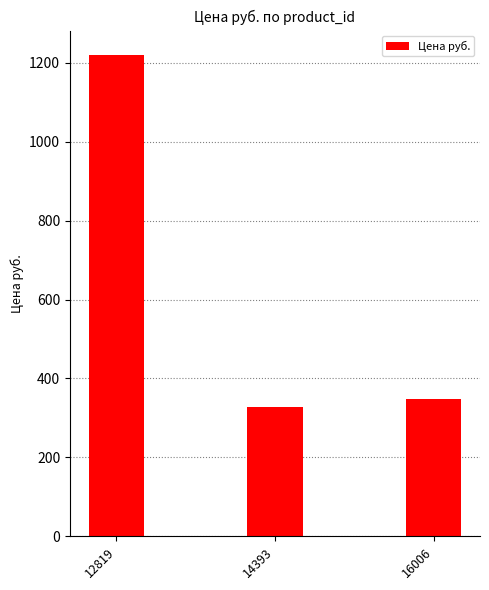

The value at 14393 is 327.0. True or false?

True